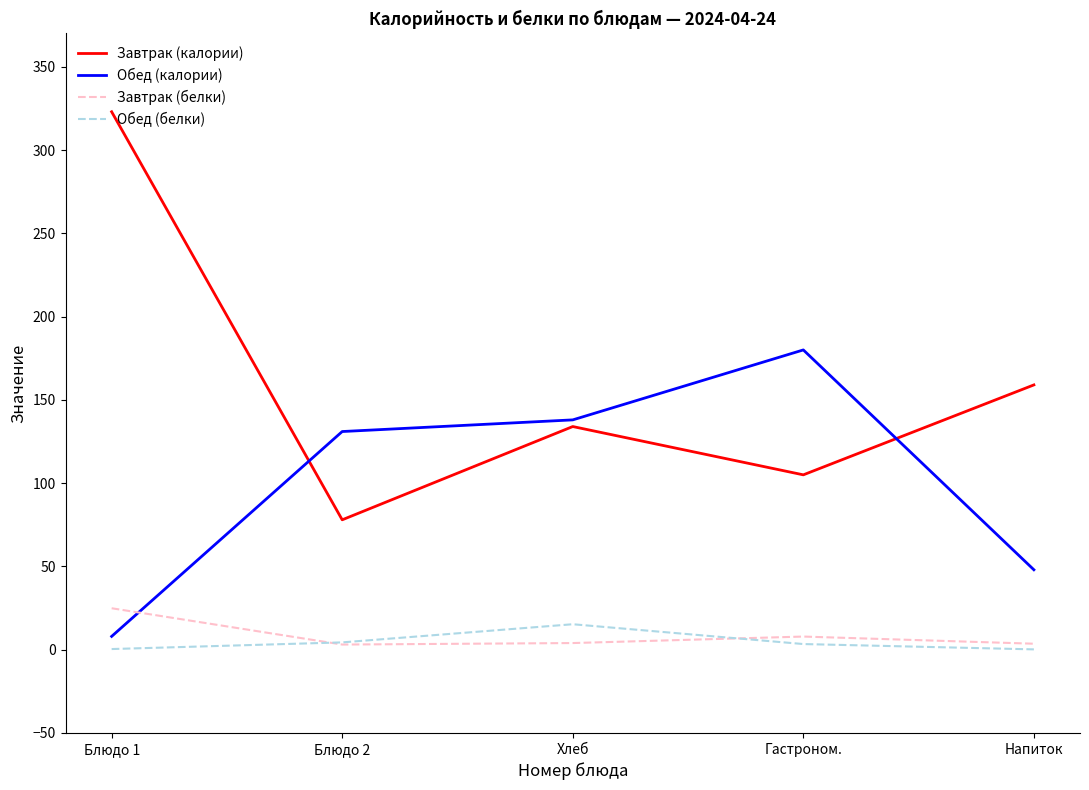

Which label corresponds to the largest value in the chart?

Блюдо 1